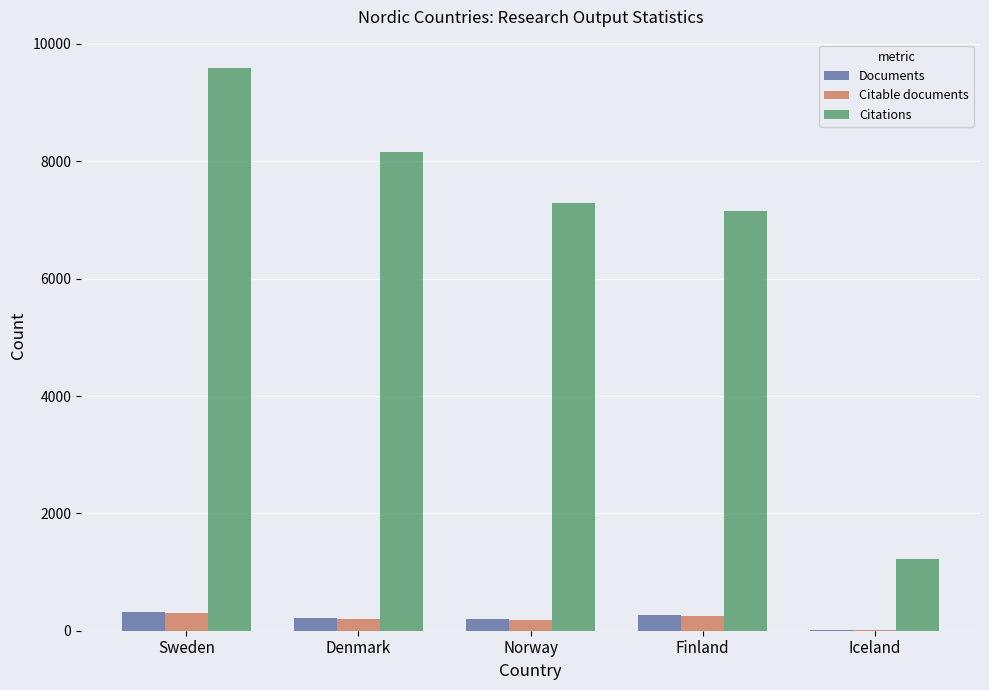

True or false: Citations has a value of 8155 at Denmark.

True